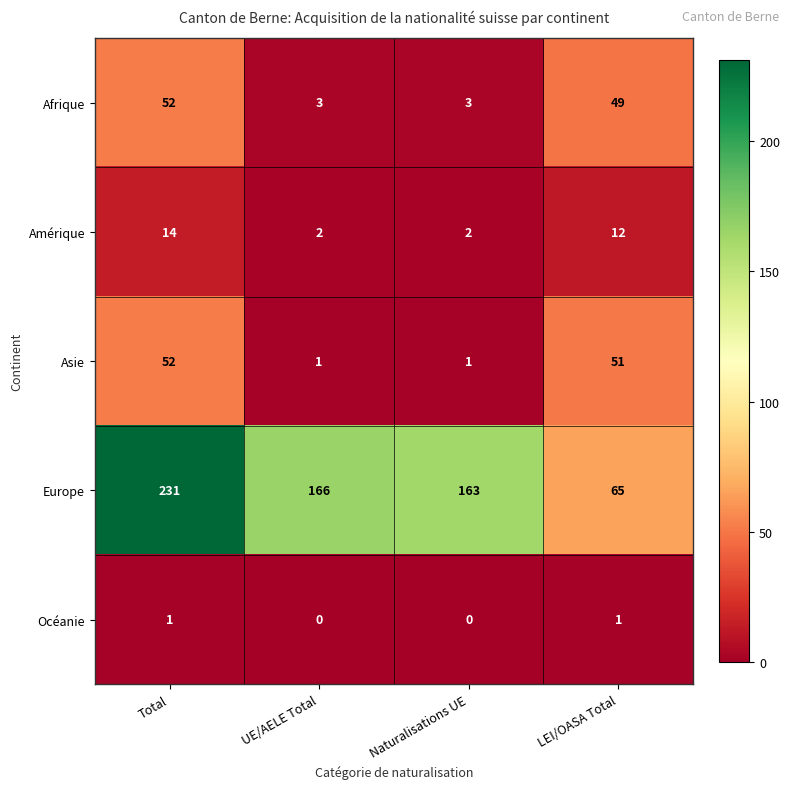

How many distinct data groups are displayed?

5